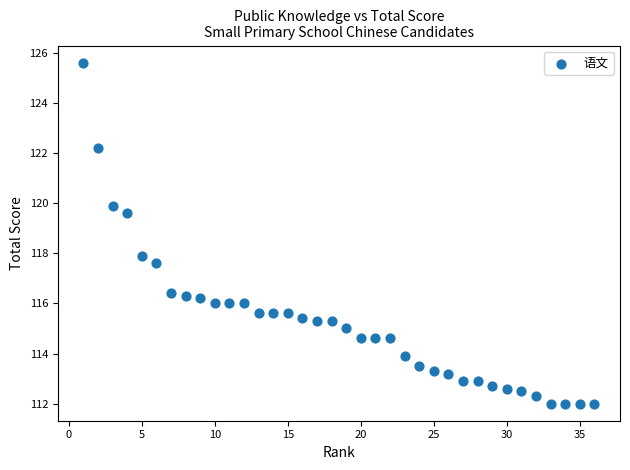

What is the range of Y values (max minus min)?

13.6